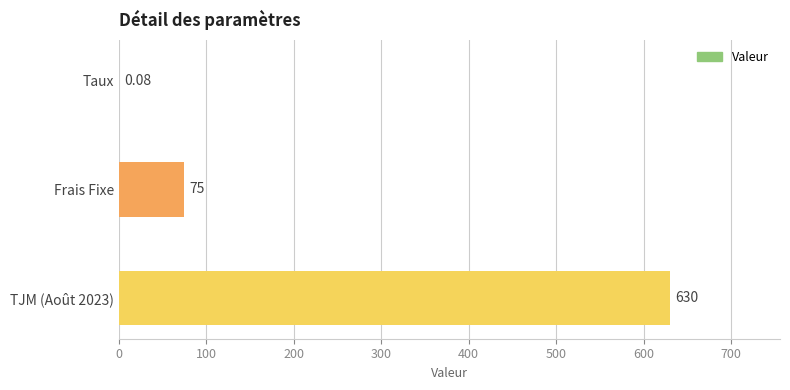

What is the change in value from Frais Fixe to TJM (Août 2023)?

+555.0